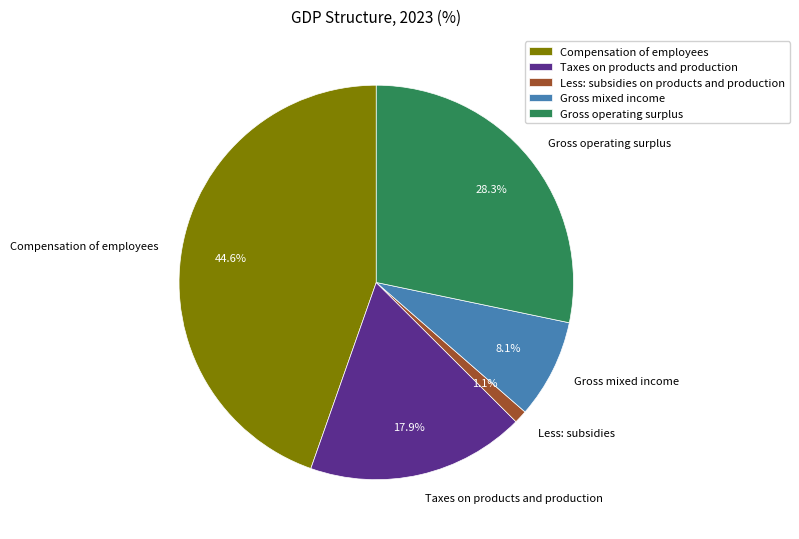

Count the number of slices in the pie.

5